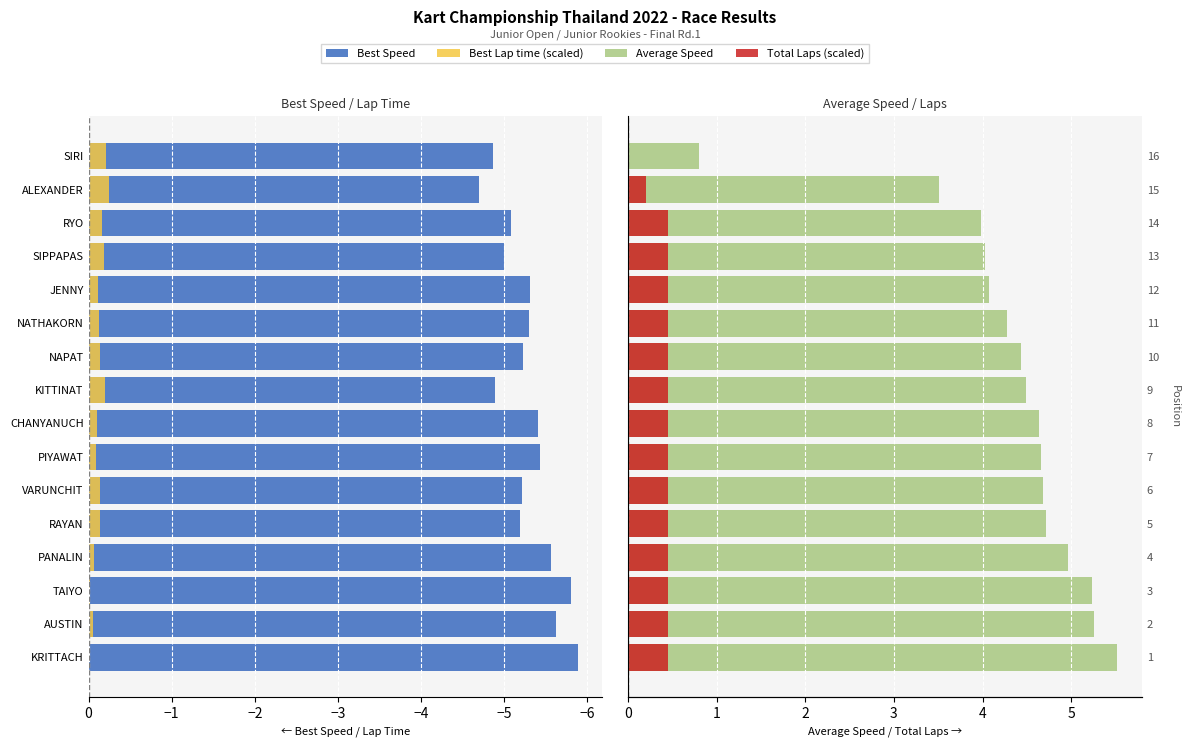

Is it true that Total Laps (scaled) equals 0.3 at AUSTIN?

False